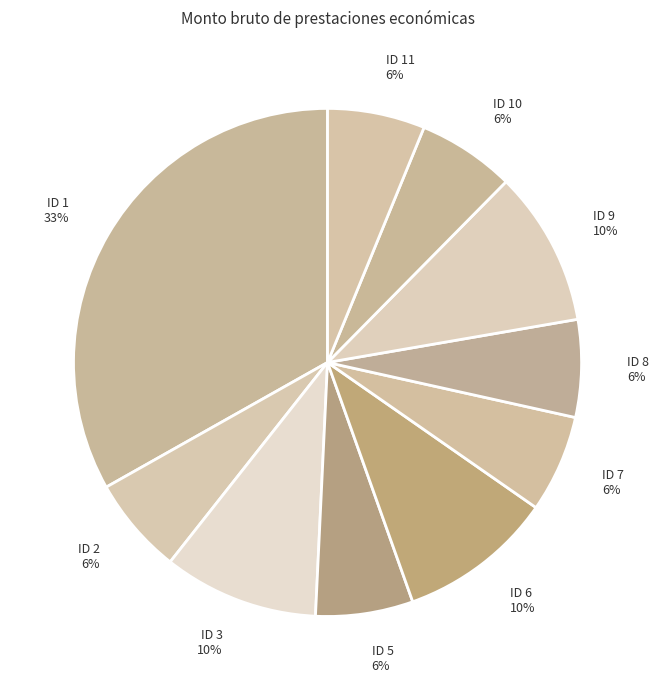

Which slice is the largest?

ID 1